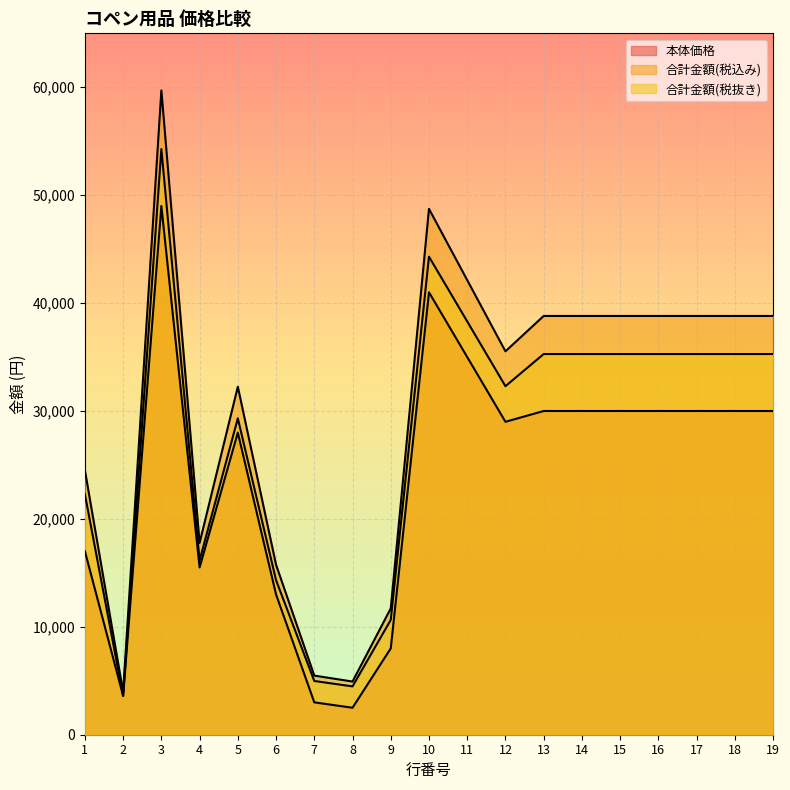

How many lines are shown in the chart?

3